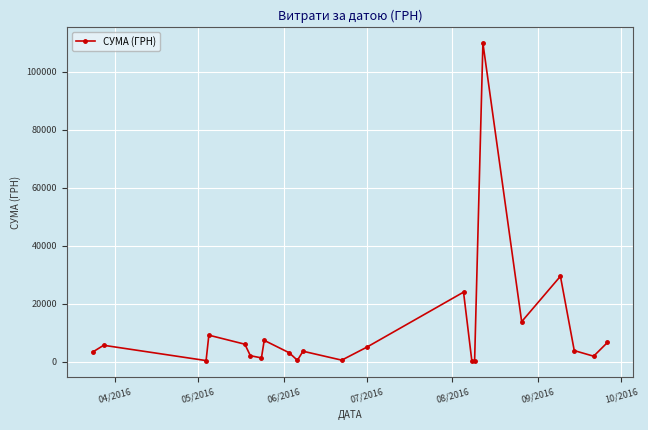

How many lines are shown in the chart?

1